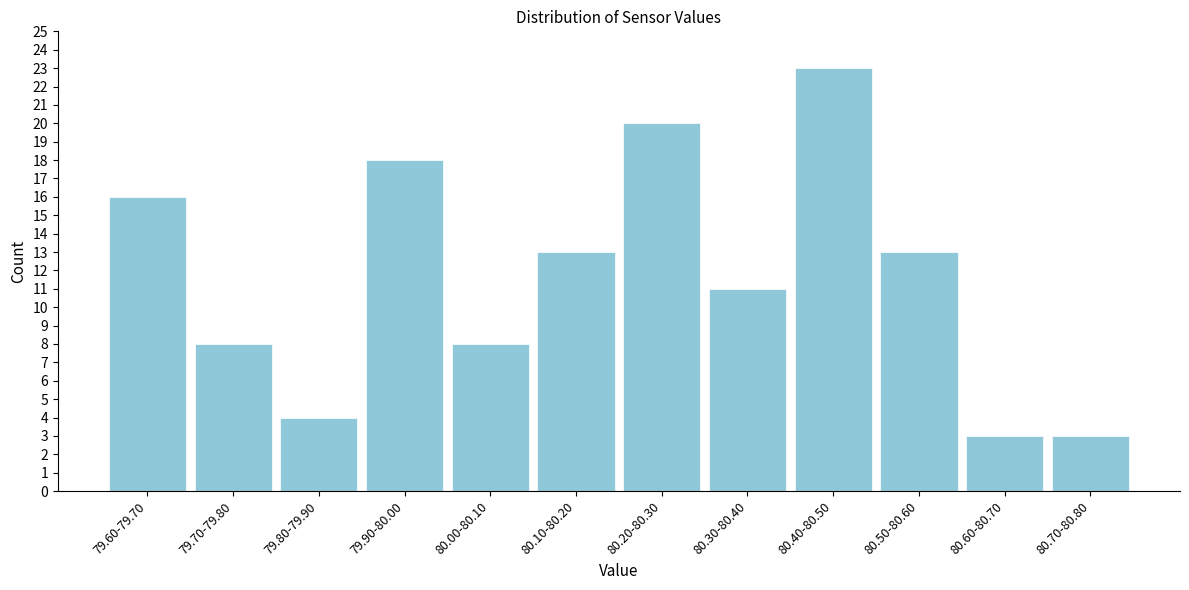

Reading right to left, what are all the values shown in this chart?

3	3	13	23	11	20	13	8	18	4	8	16